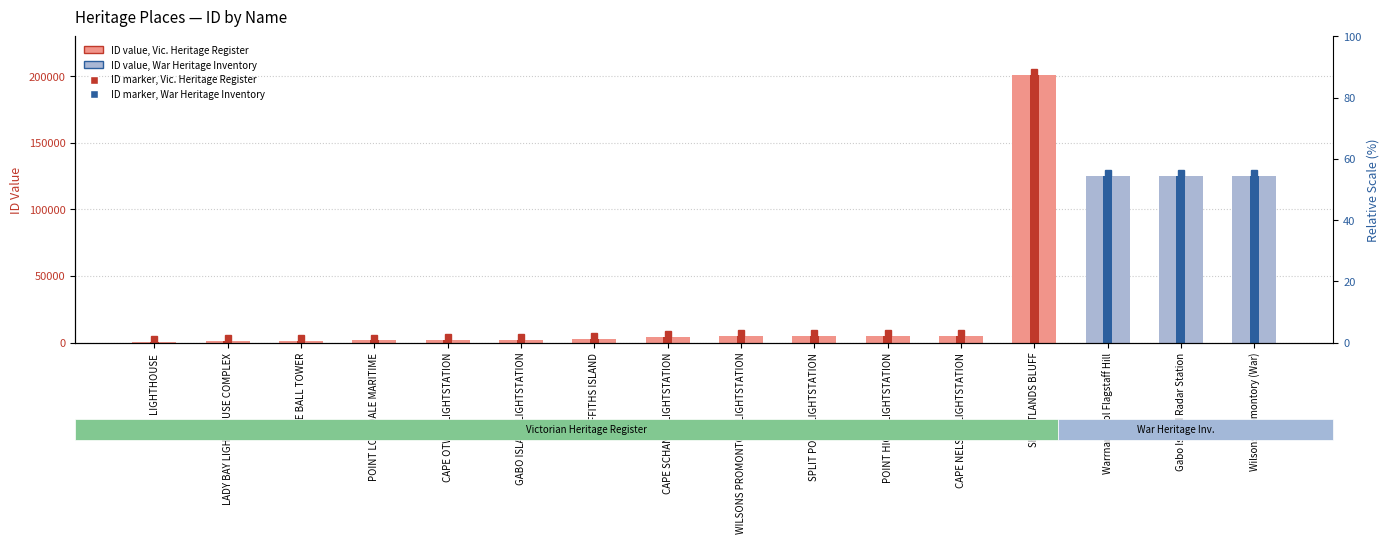

What is the ratio of the value at CAPE SCHANCK LIGHTSTATION to the value at LADY BAY LIGHTHOUSE COMPLEX?

3.7